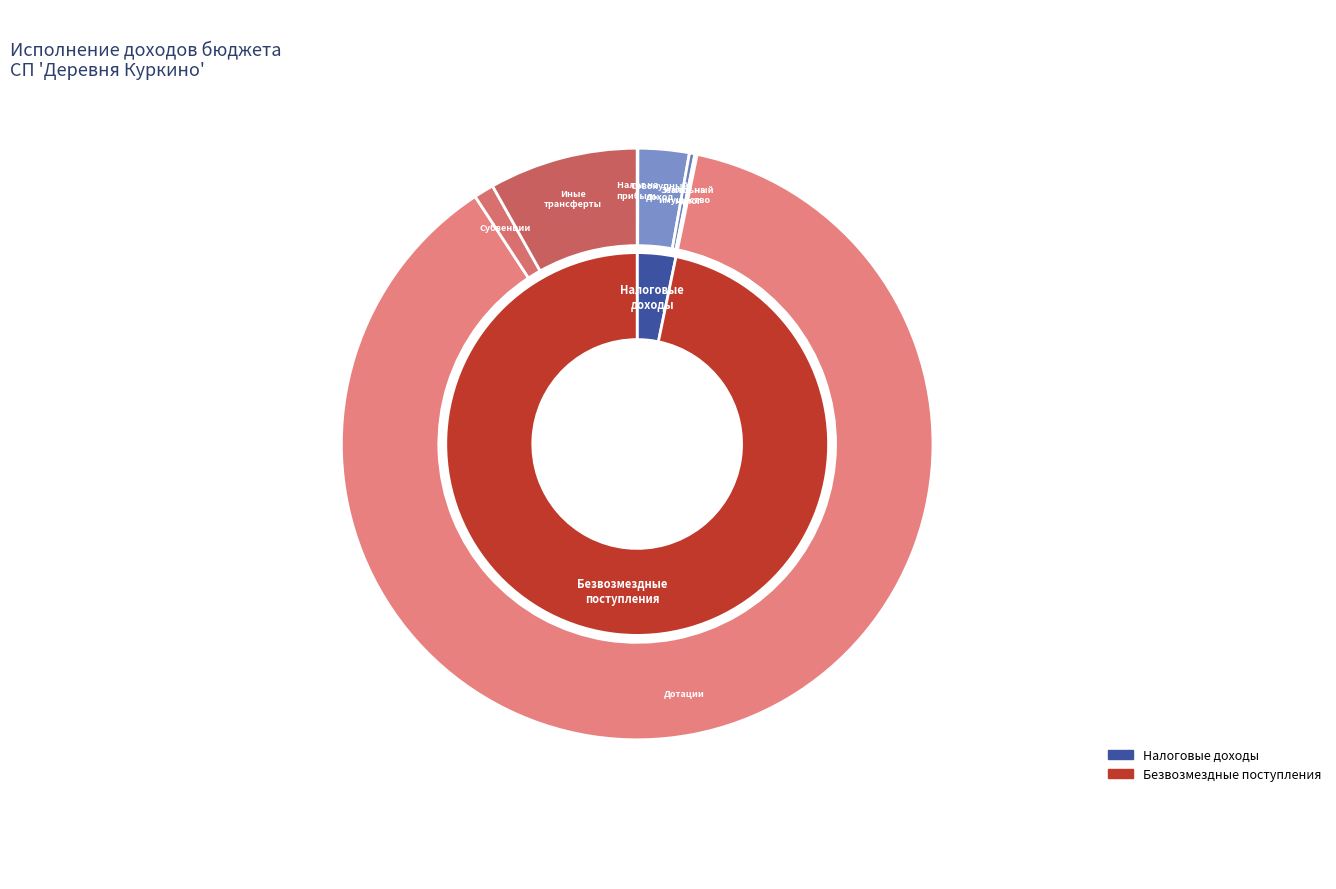

How many slices are in this pie chart?

7